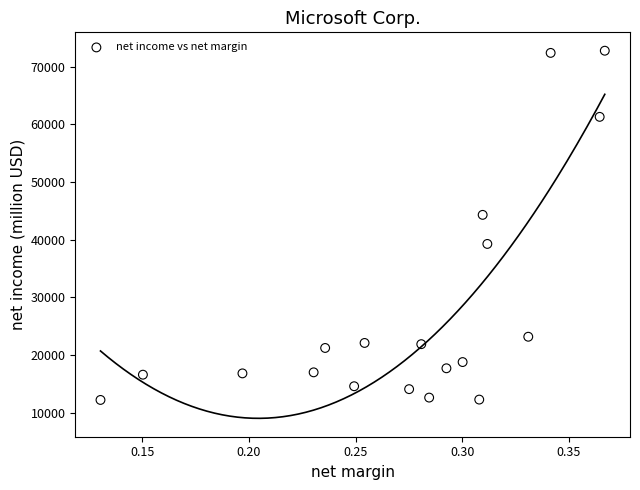

What is the range of Y values (max minus min)?

60545